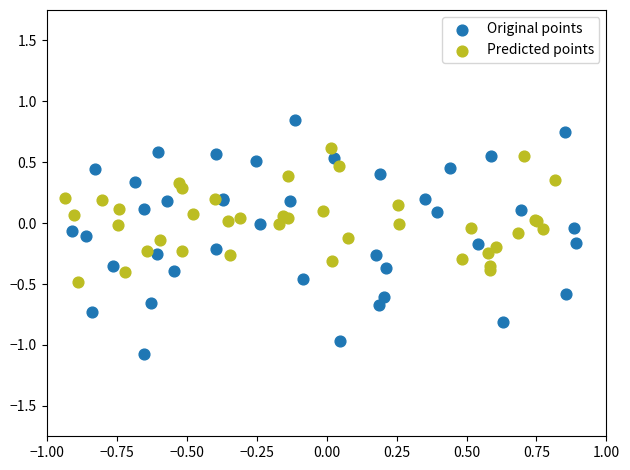

Which series reaches the maximum Y coordinate?

Original points